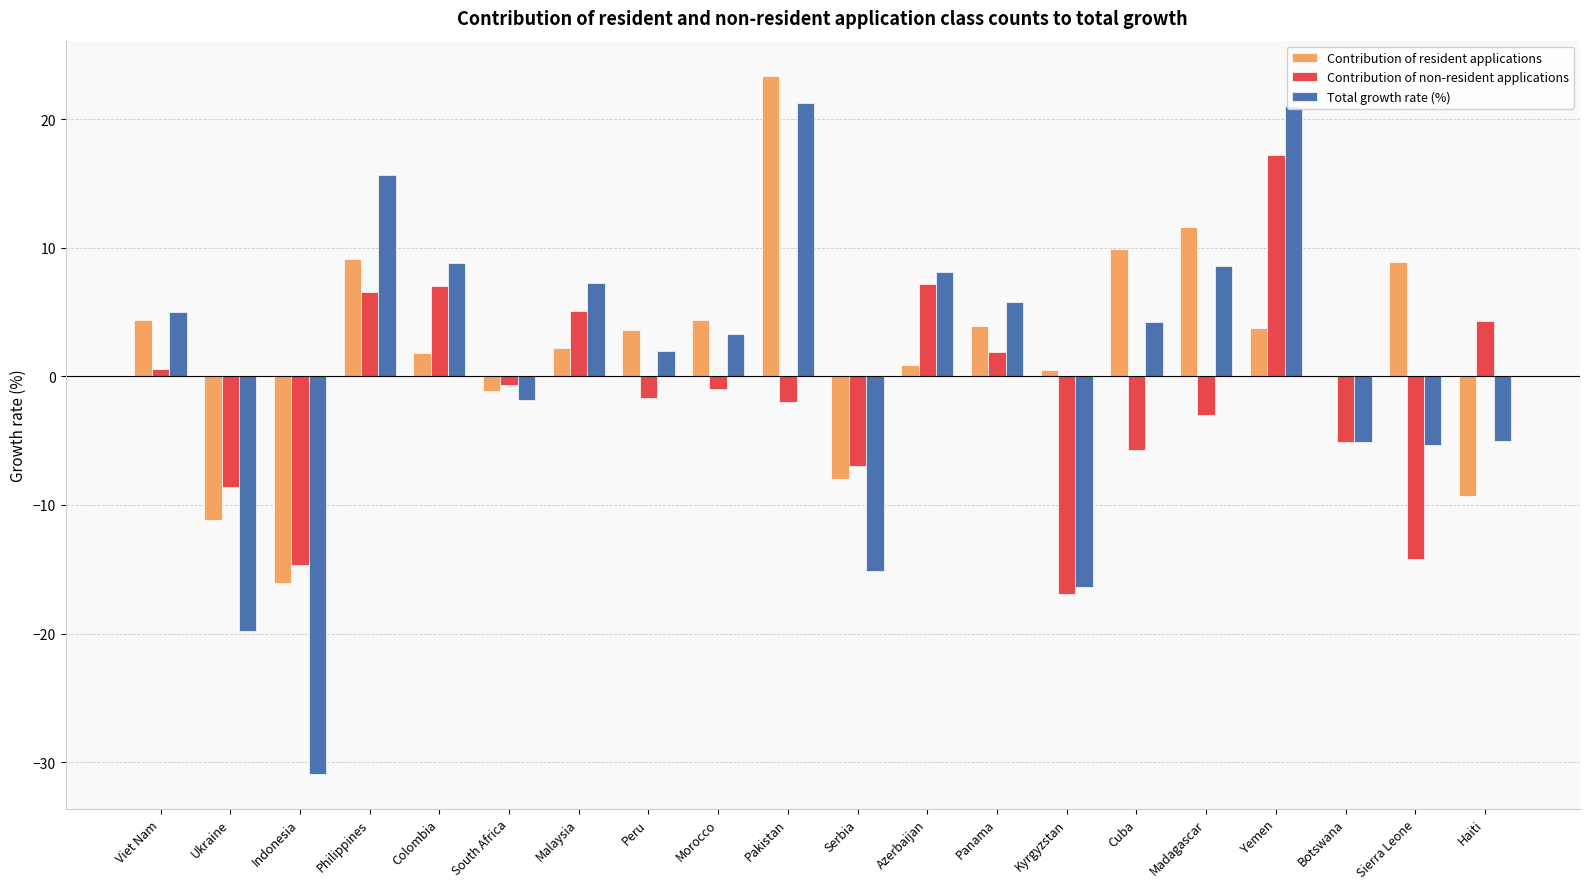

The value of Contribution of non-resident applications at Viet Nam is 0.6. True or false?

True